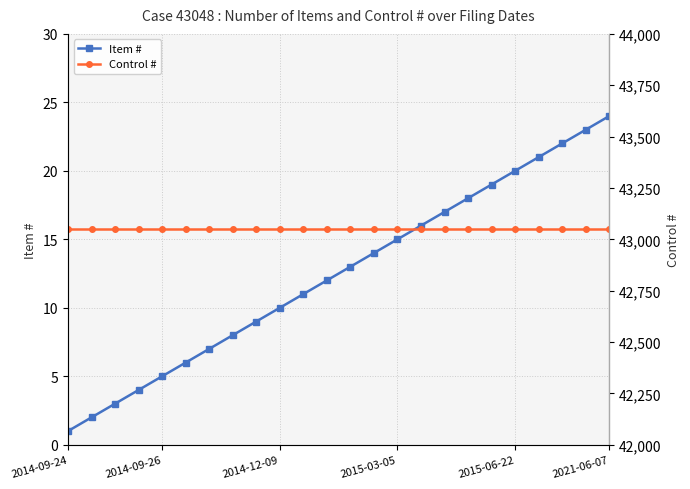

What is the highest value of the Item # series?

24